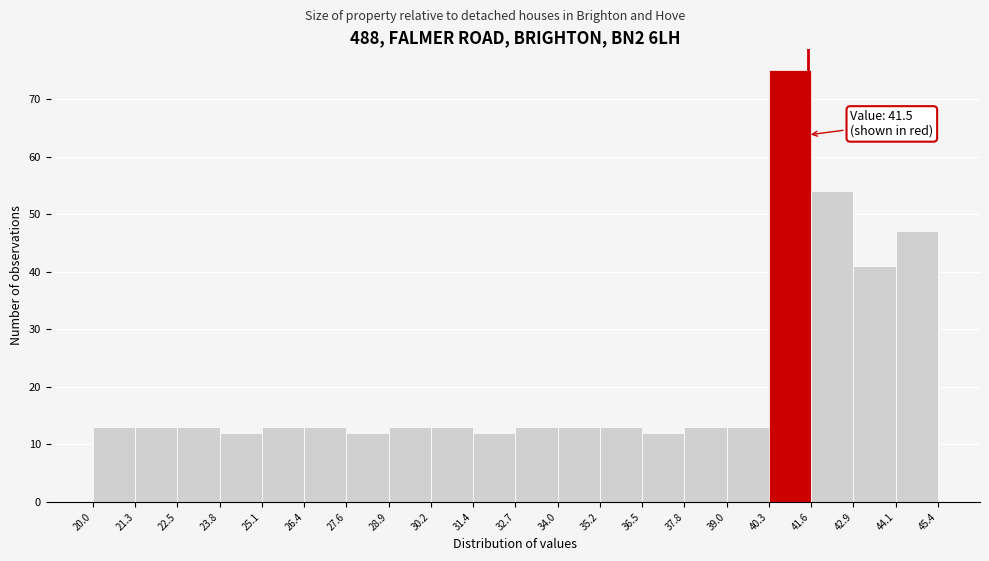

Over which range of the x-axis is the bar tallest?

40.3 to 41.6